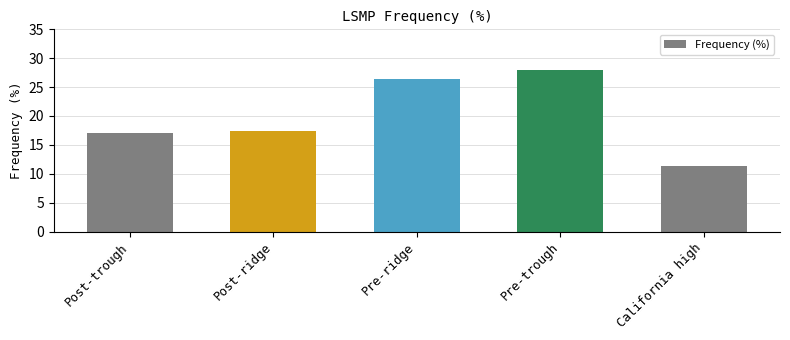

Reading left to right, extract all data points from this chart.

Post-trough=17.0	Post-ridge=17.4	Pre-ridge=26.4	Pre-trough=27.9	California high=11.4